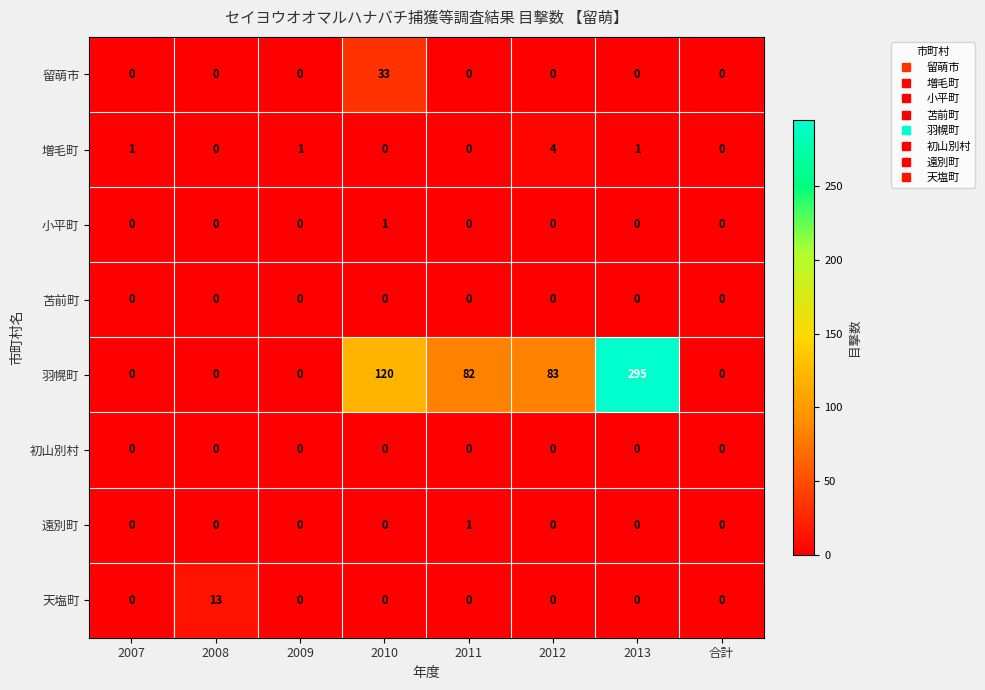

Which series has the largest total across all categories?

羽幌町